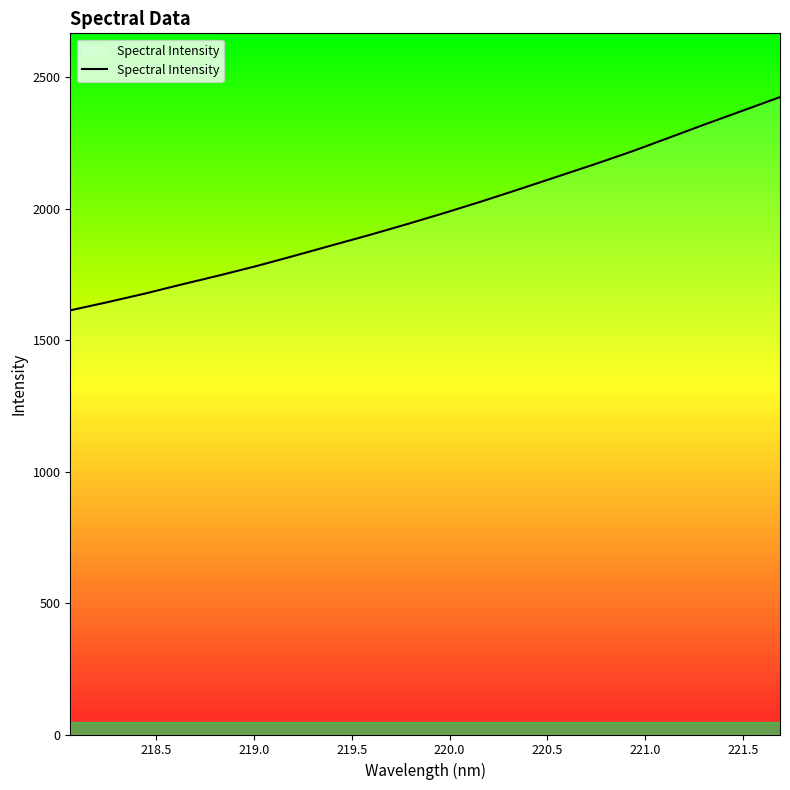

What is the minimum value shown in the chart?

1613.9